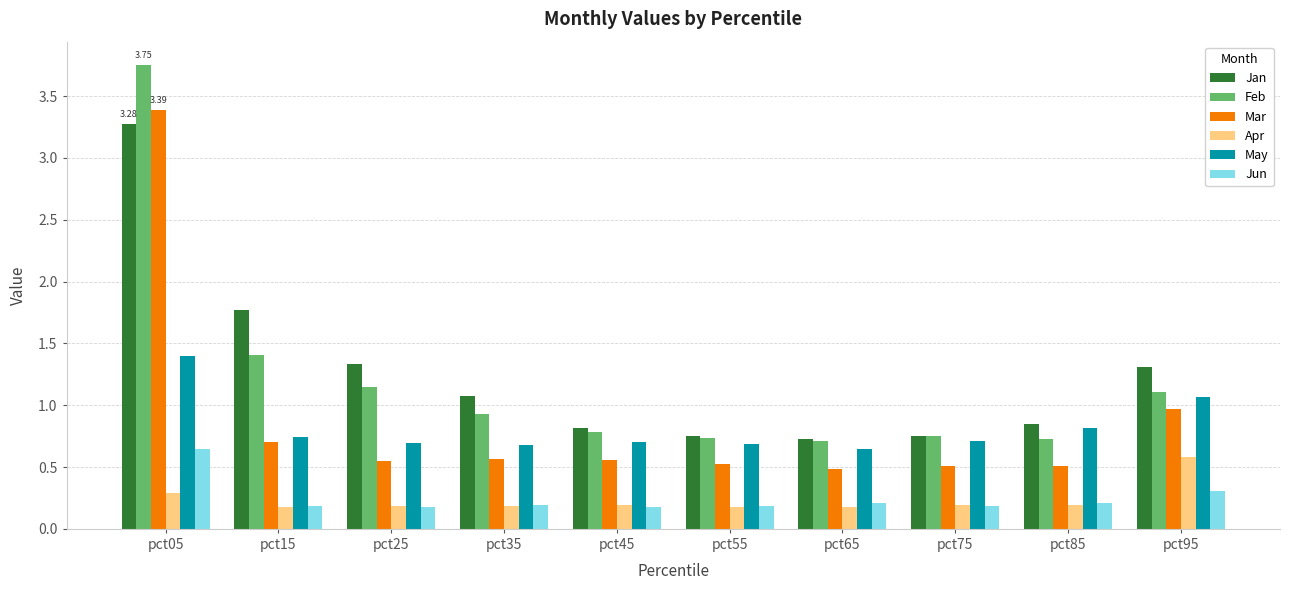

Which category has the lowest value in the May series?

pct65